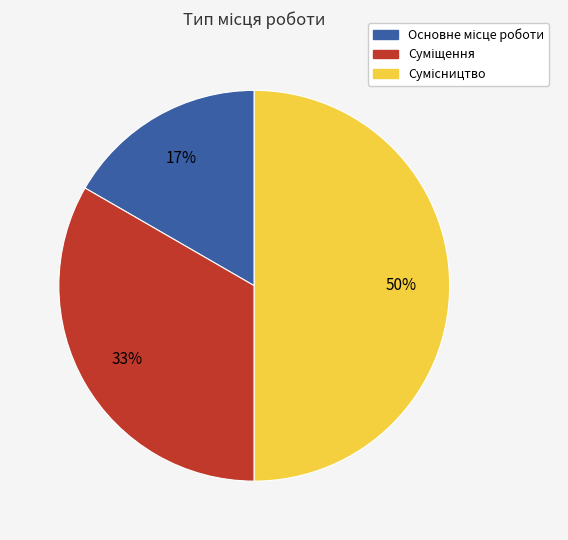

To the nearest percent, what is the difference between the largest and smallest slice percentages?

33%